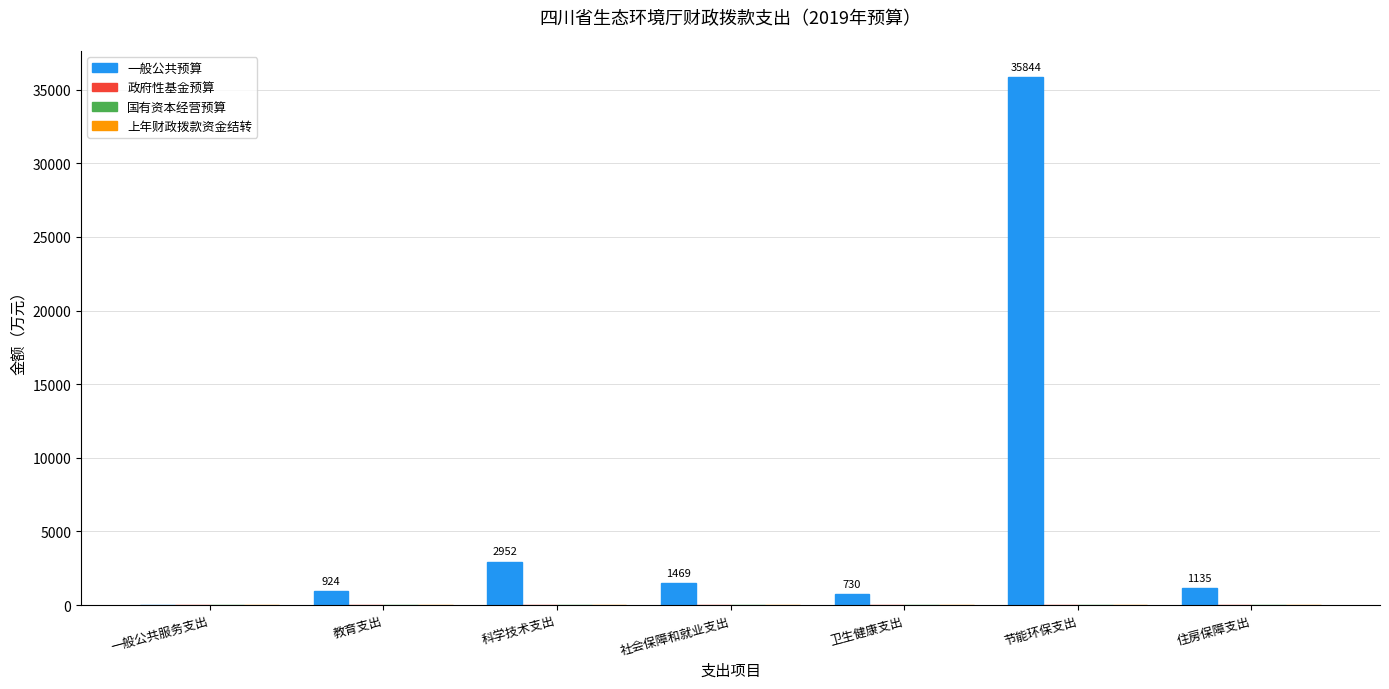

Are the bars horizontal?

No